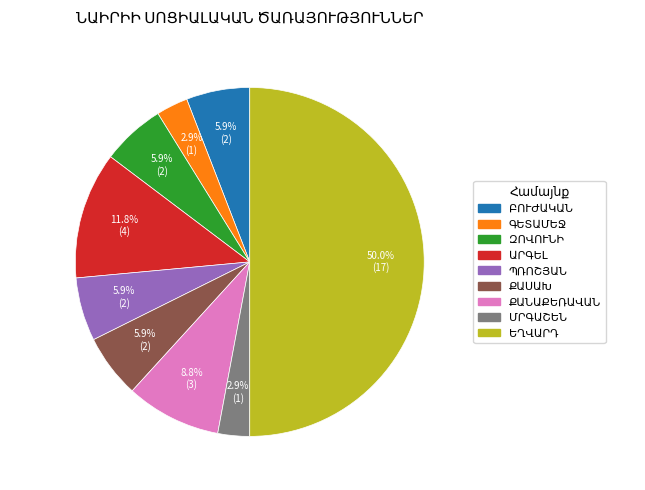

To the nearest percent, what percentage of the pie is ՊՌՈՇՅԱՆ?

6%